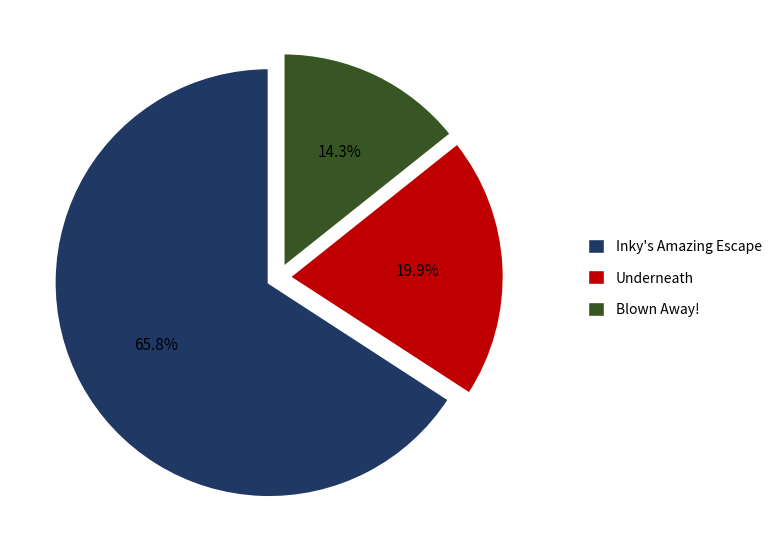

Is there any slice that represents more than half of the pie?

Yes